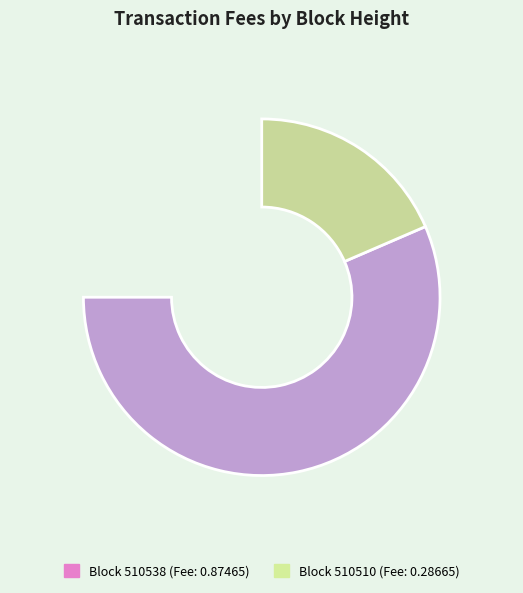

Rank the categories by value from lowest to highest.

510510, 510538